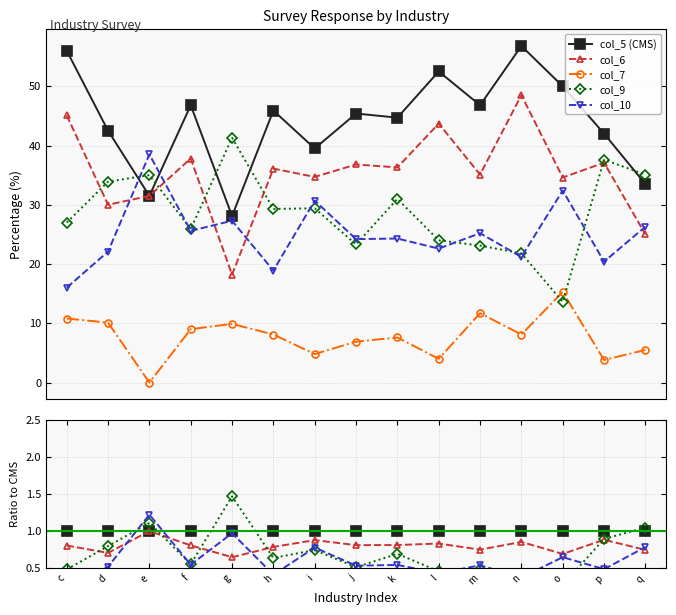

How many interior local valleys does the col_6 series have?

5